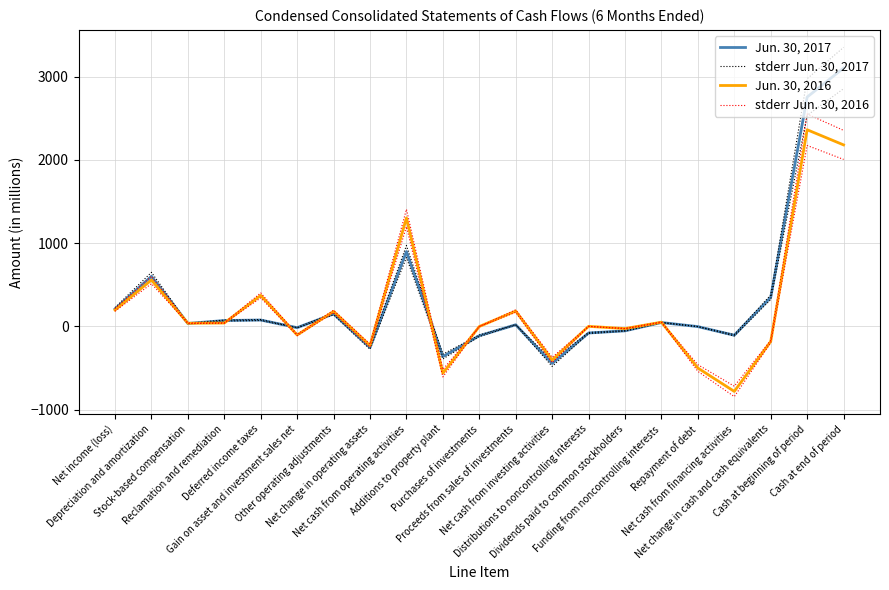

What is the sum of all stderr Jun. 30, 2017 values?

7658.2